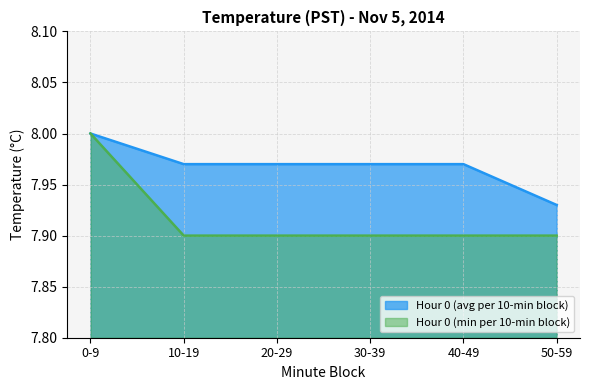

Which series changed the most between 20-29 and 30-39?

Hour 0 (avg per 10-min block)